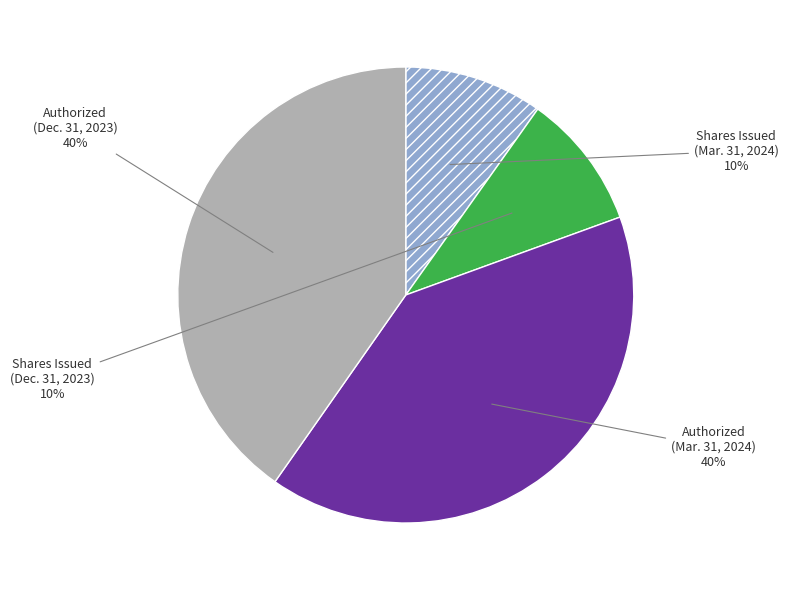

To the nearest percent, what is the average slice percentage?

25%